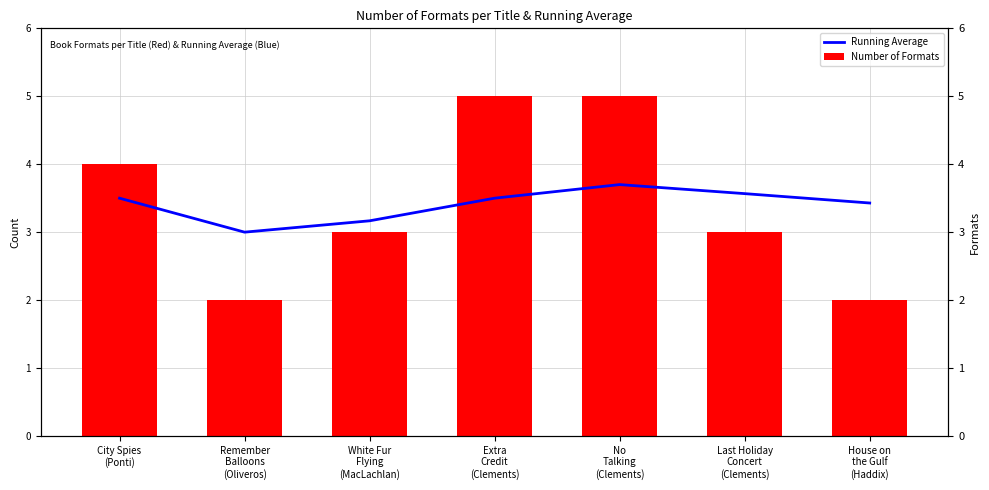

Reading left to right, list all the values displayed in this chart.

Running Average: City Spies
(Ponti)=3.5	Remember
Balloons
(Oliveros)=3.0	White Fur
Flying
(MacLachlan)=3.2	Extra
Credit
(Clements)=3.5	No
Talking
(Clements)=3.7	Last Holiday
Concert
(Clements)=3.6	House on
the Gulf
(Haddix)=3.4
Number of Formats: City Spies
(Ponti)=4.0	Remember
Balloons
(Oliveros)=2.0	White Fur
Flying
(MacLachlan)=3.0	Extra
Credit
(Clements)=5.0	No
Talking
(Clements)=5.0	Last Holiday
Concert
(Clements)=3.0	House on
the Gulf
(Haddix)=2.0